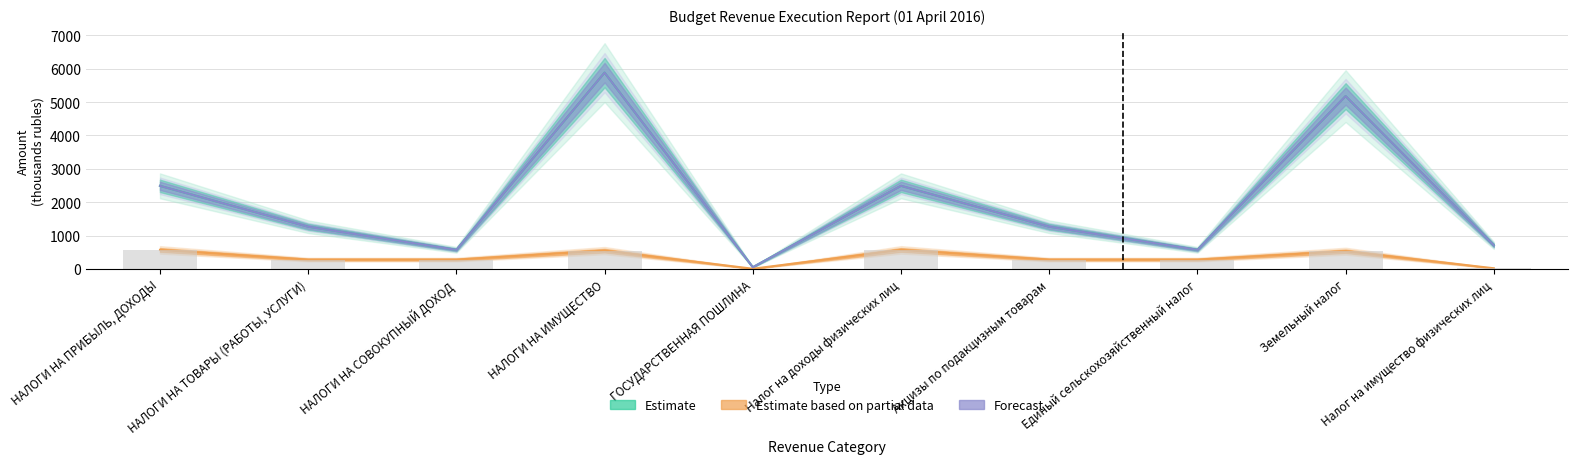

What is the total value across all series at ГОСУДАРСТВЕННАЯ ПОШЛИНА?

101.5